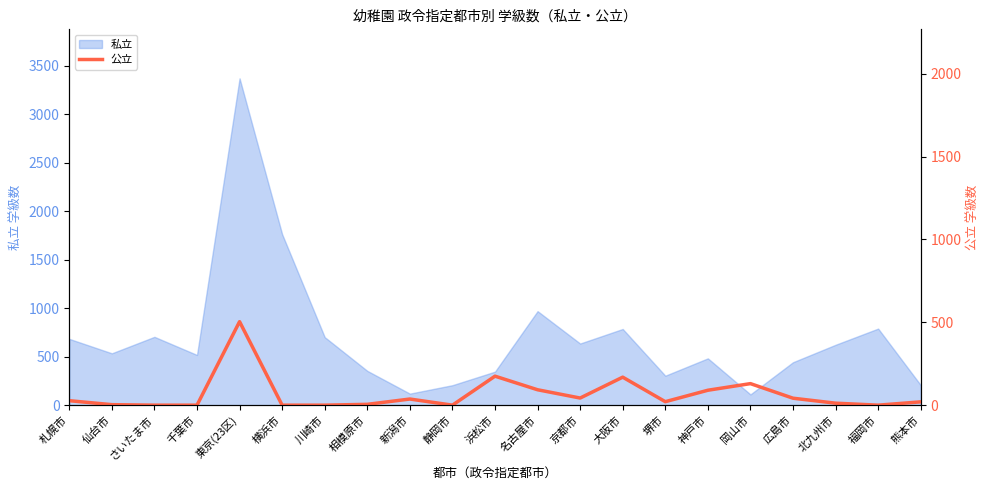

Reading left to right, what are all the values shown in this chart?

札幌市=27	仙台市=3	さいたま市=0	千葉市=0	東京(23区)=504	横浜市=0	川崎市=0	相模原市=5	新潟市=37	静岡市=0	浜松市=175	名古屋市=93	京都市=43	大阪市=169	堺市=21	神戸市=90	岡山市=130	広島市=42	北九州市=12	福岡市=0	熊本市=20